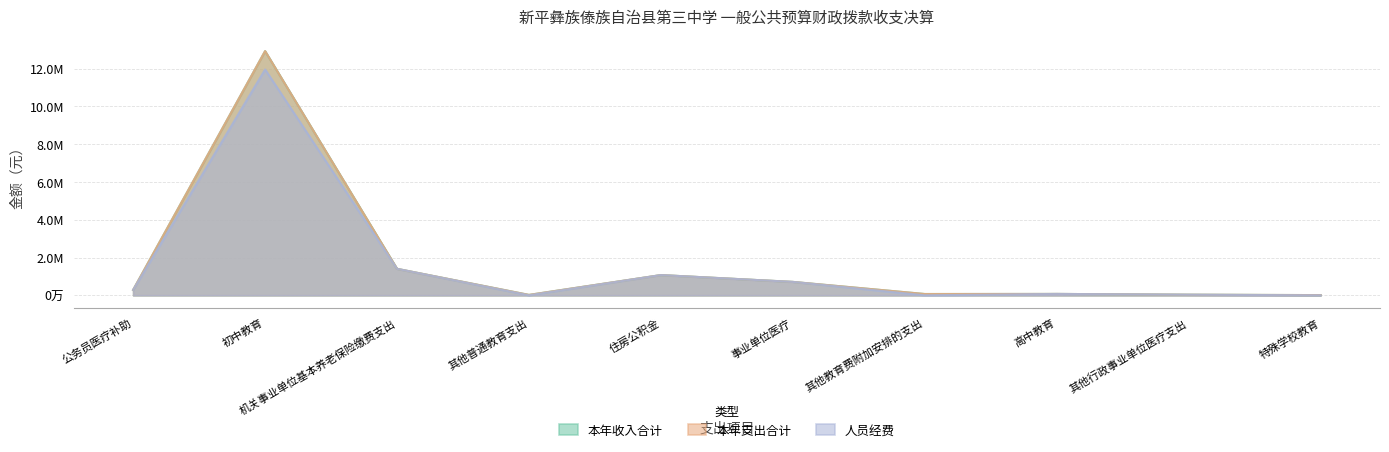

Where is the first local maximum for 本年收入合计?

初中教育